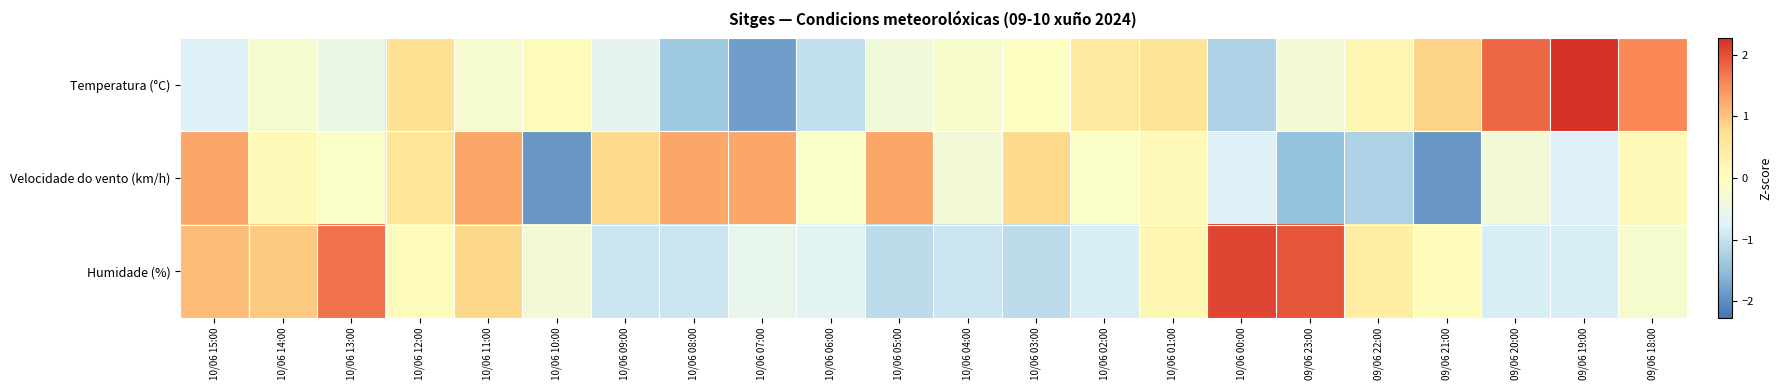

Between 10/06 10:00 and 10/06 04:00, which series saw the biggest shift?

Velocidade do vento (km/h)